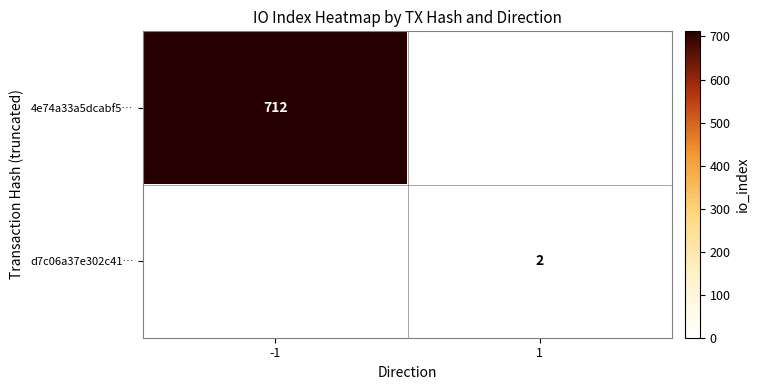

True or false: 4e74a33a5dcabf5… has a value of 712 at -1.

True